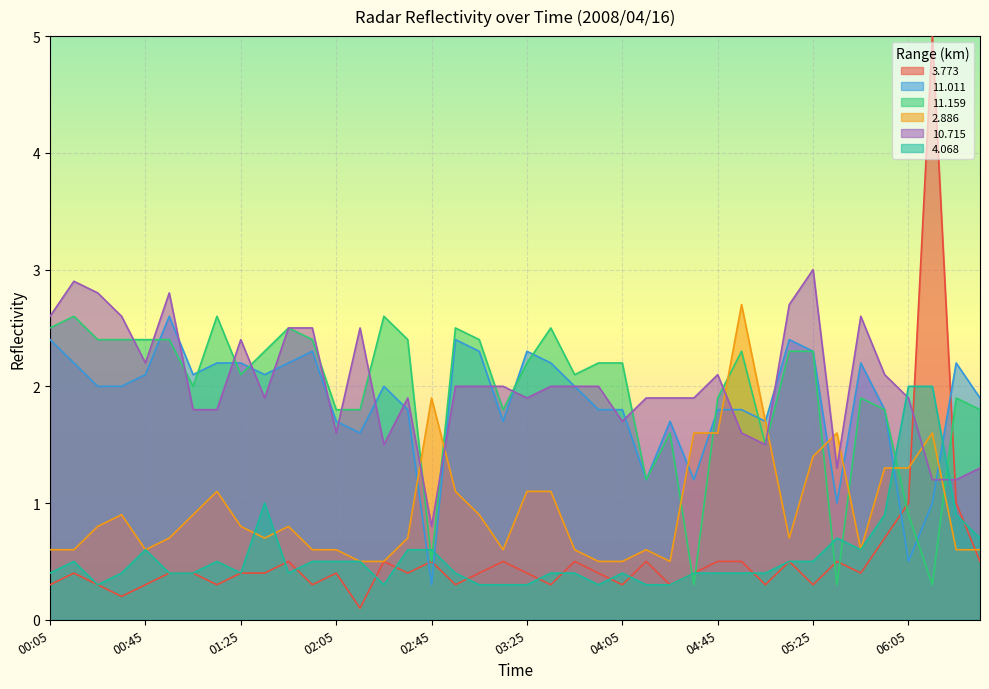

What is the label of the 8th point from the right?

05:25